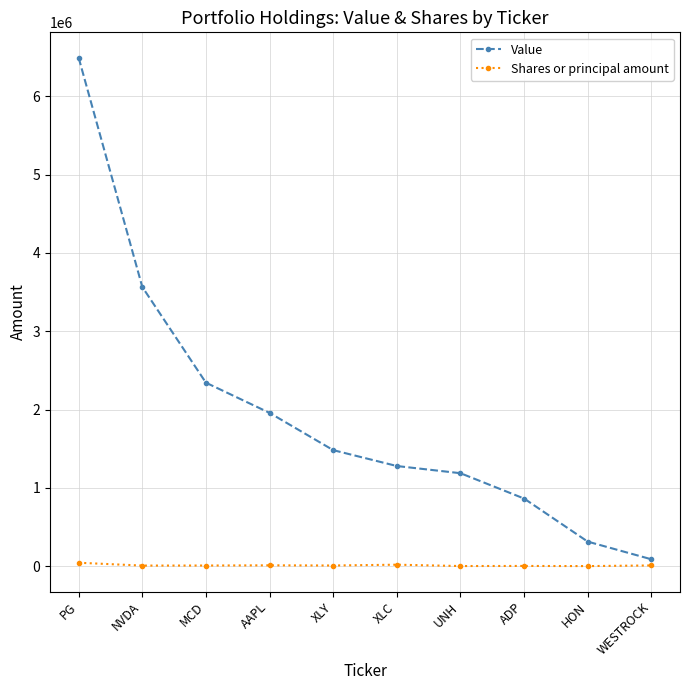

True or false: Value has more than 1 points higher than both neighbors.

False